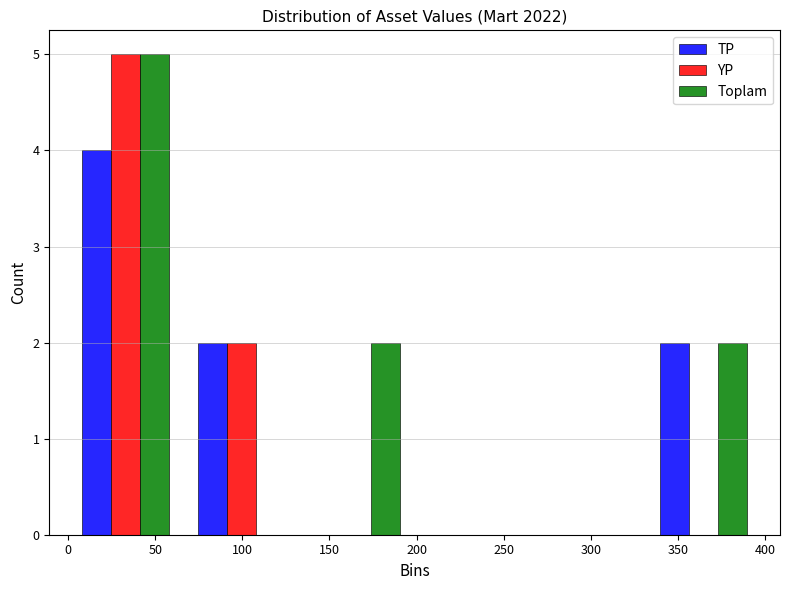

In the TP series, which range on the x-axis has the tallest bar?

0 to 65